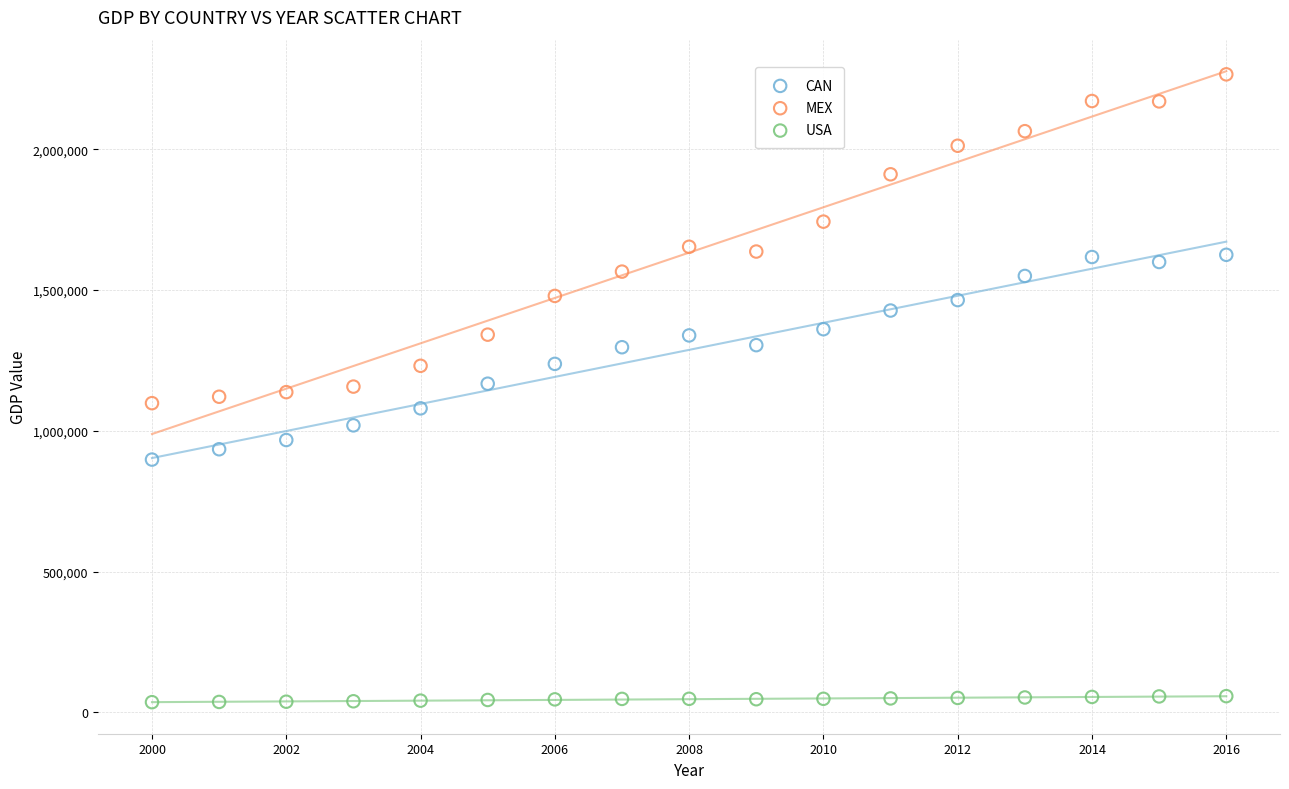

Across all data points, what is the range of Y values (max minus min)?

2229931.0